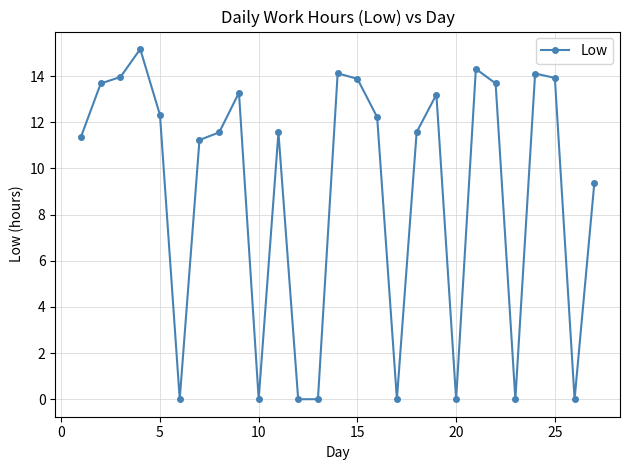

True or false: there are more than 1 points higher than both neighbors.

True